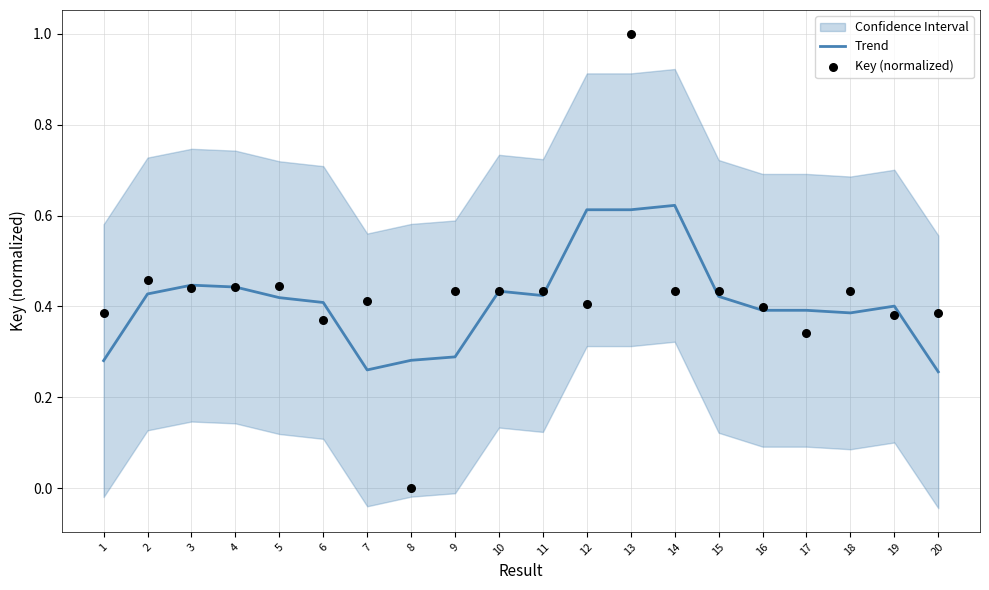

Which series reaches the maximum Y coordinate?

Key (normalized)